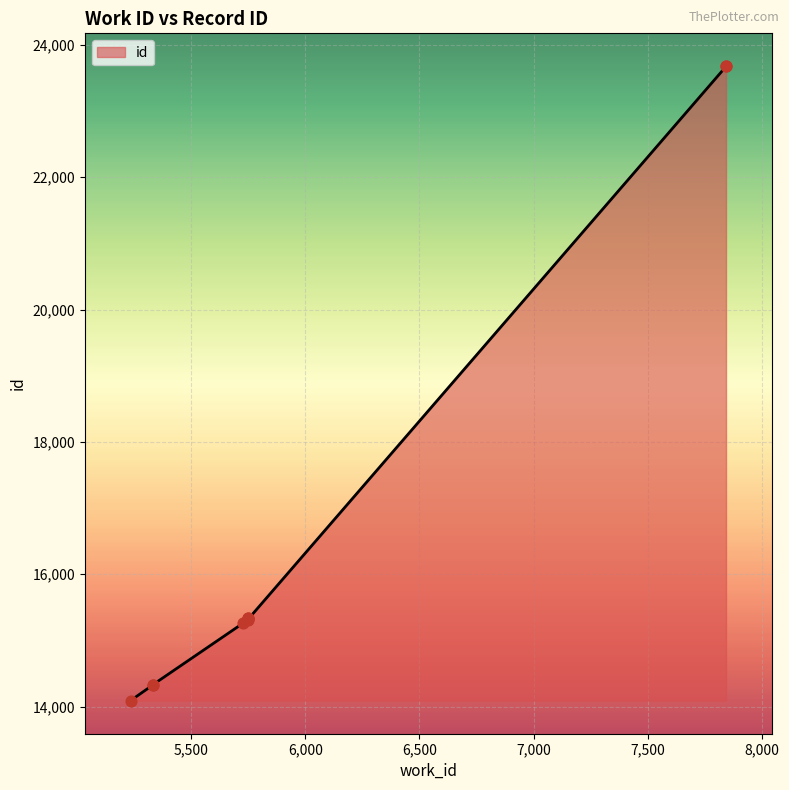

What is the change in value from 5330 to 5726?

+931